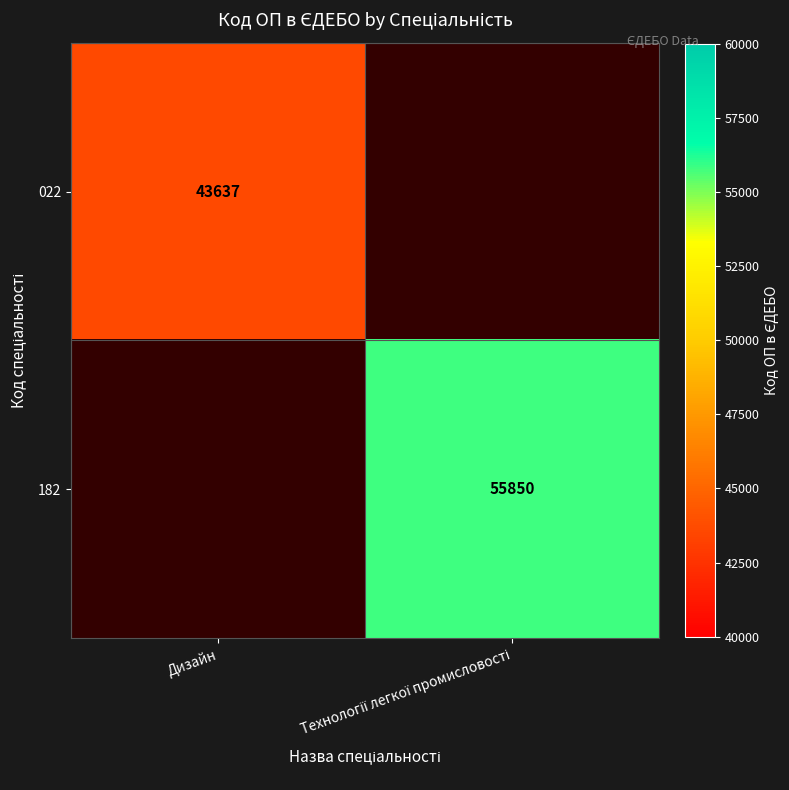

Is it true that 022 equals 67101 at Дизайн?

False